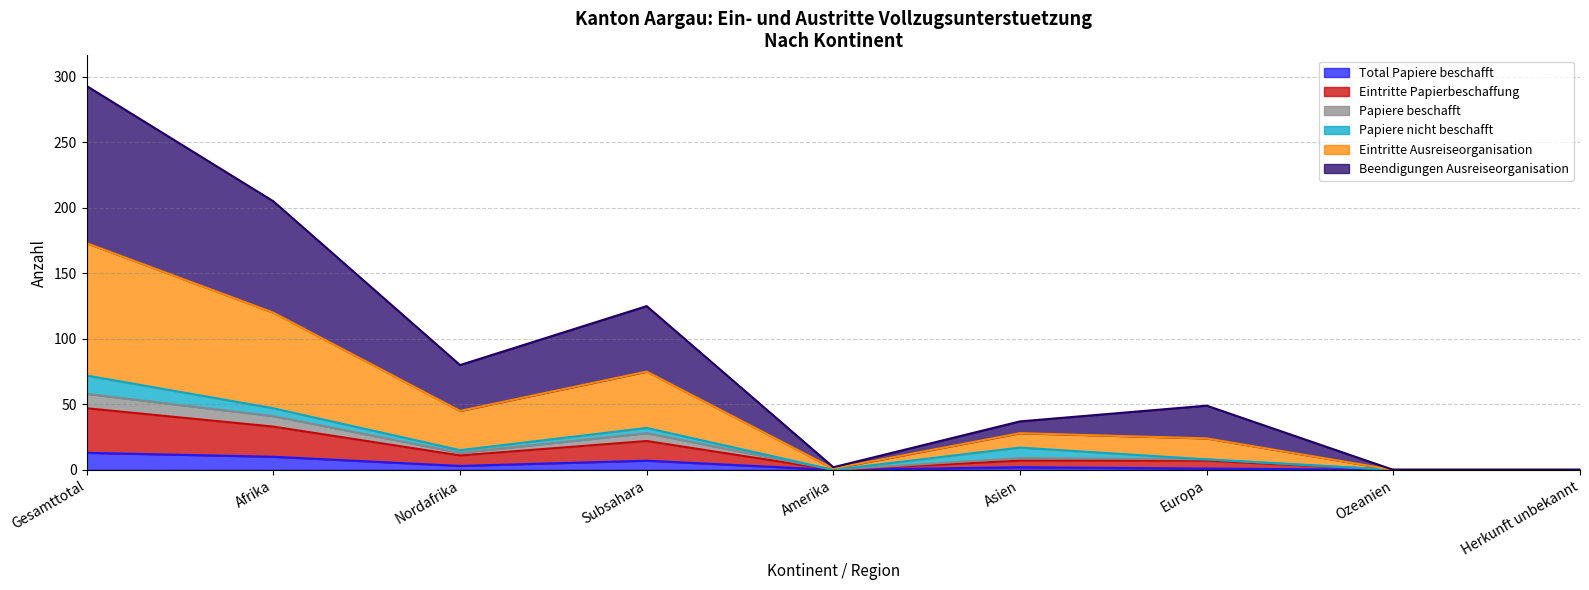

Does the chart have visible grid lines?

Yes